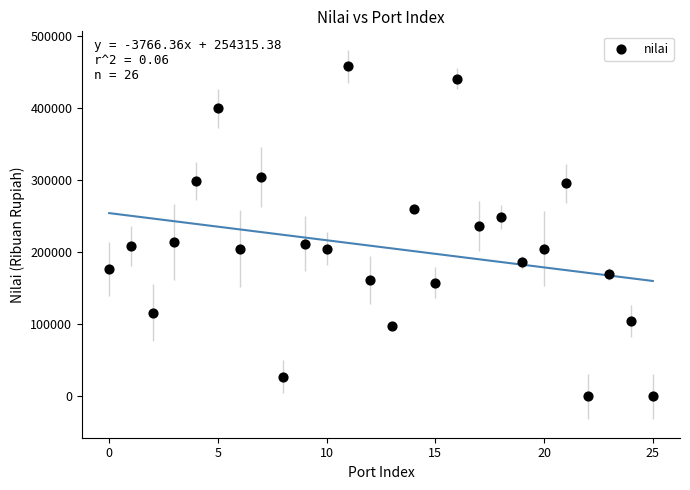

What Y value in the scatter plot is closest to 228921?

235855